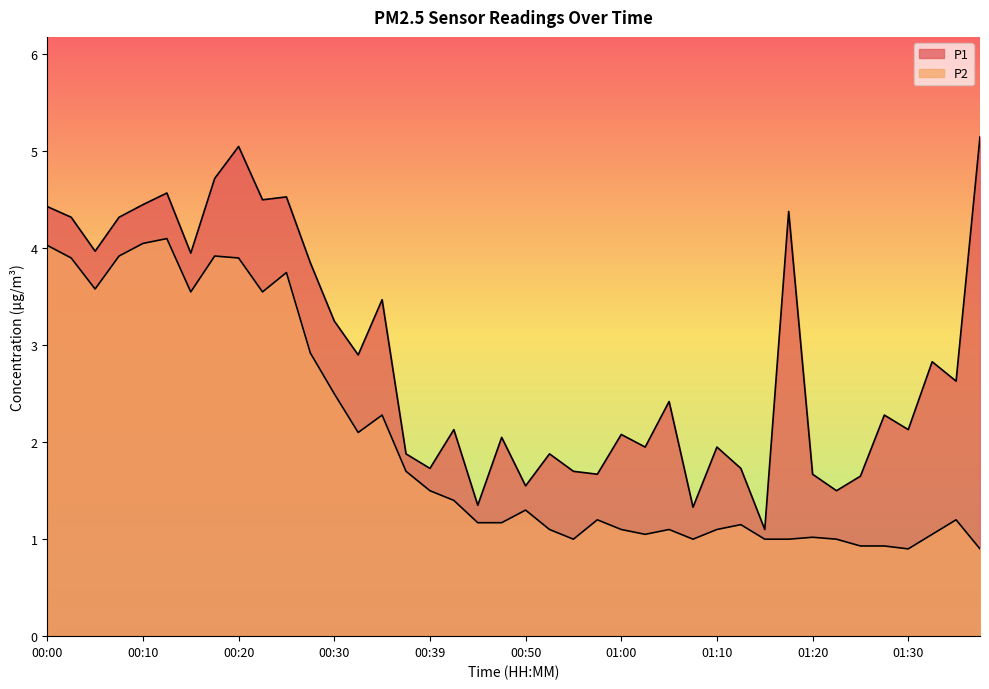

What is the greatest value displayed?

5.2